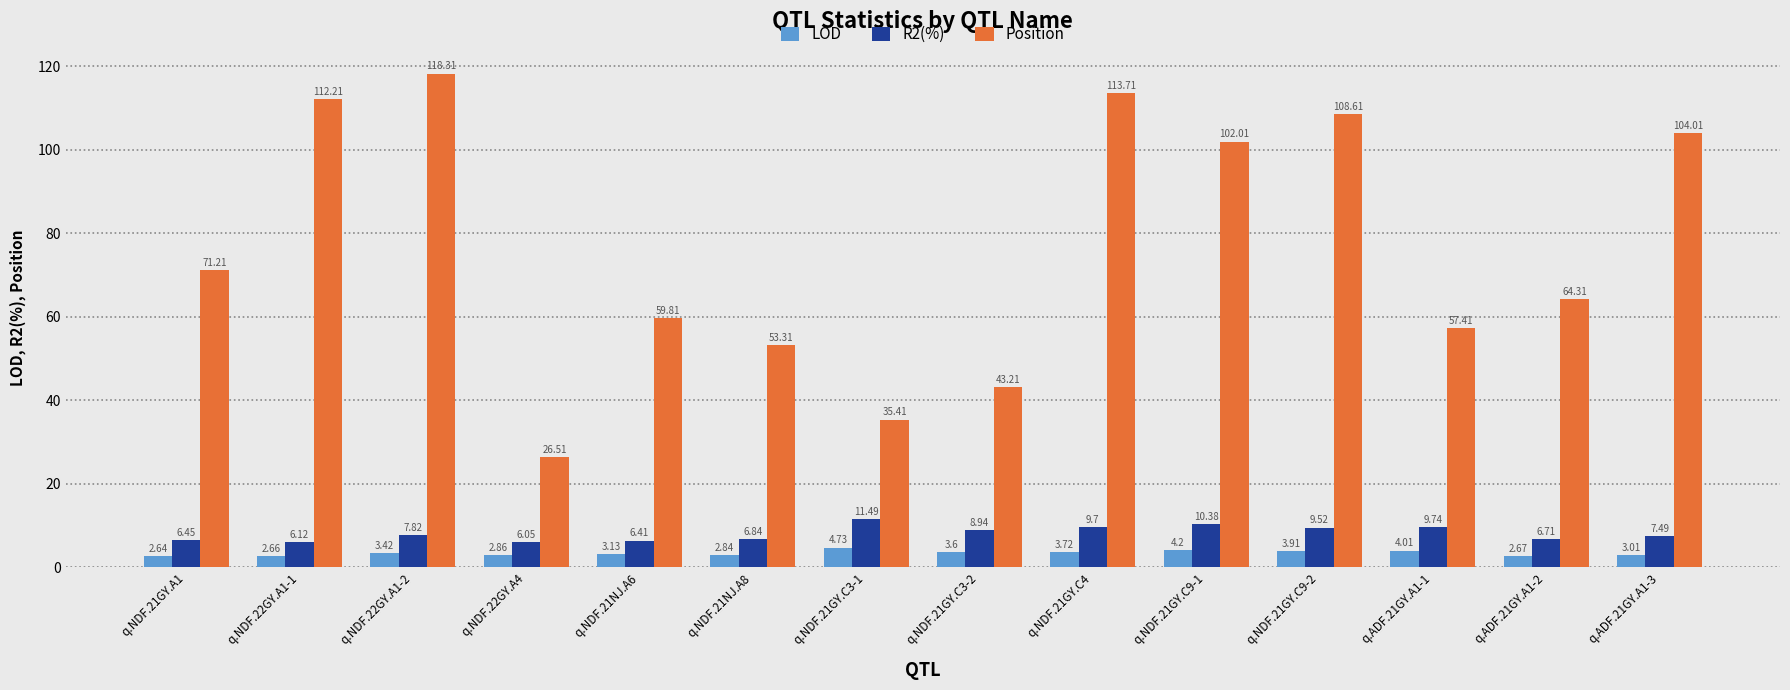

The Position series shows 64.3 at q.ADF.21GY.A1-2. True or false?

True